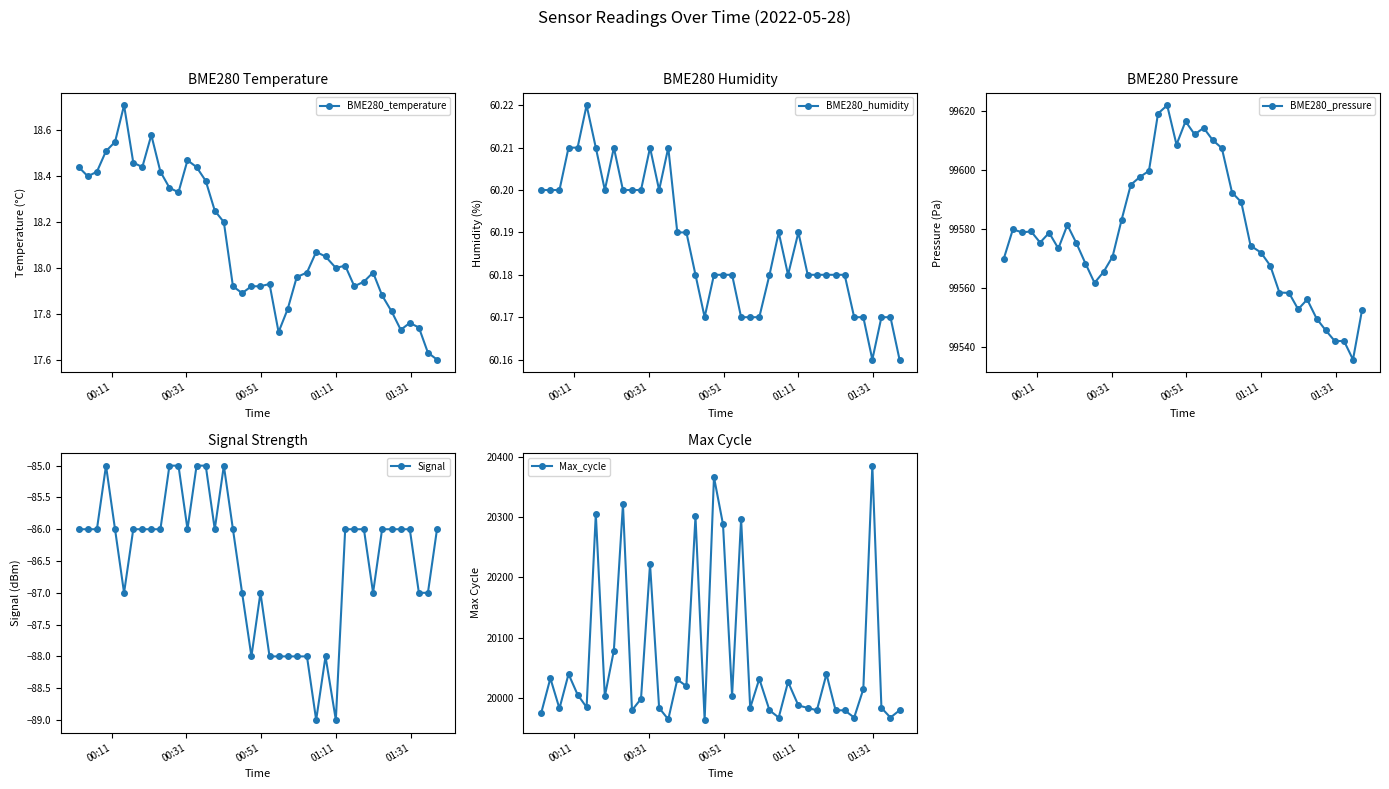

What is the difference between the second highest and second lowest values in the Max_cycle series?

401